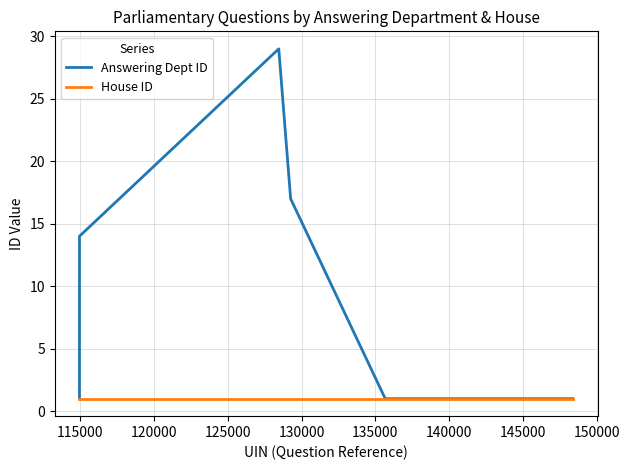

At how many categories does at least one series exceed 5?

3